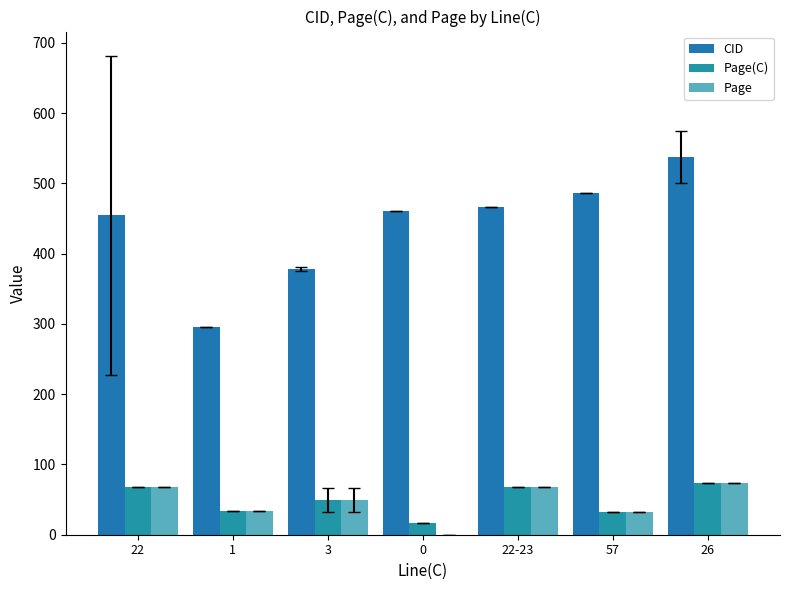

What position from the left is 57?

6